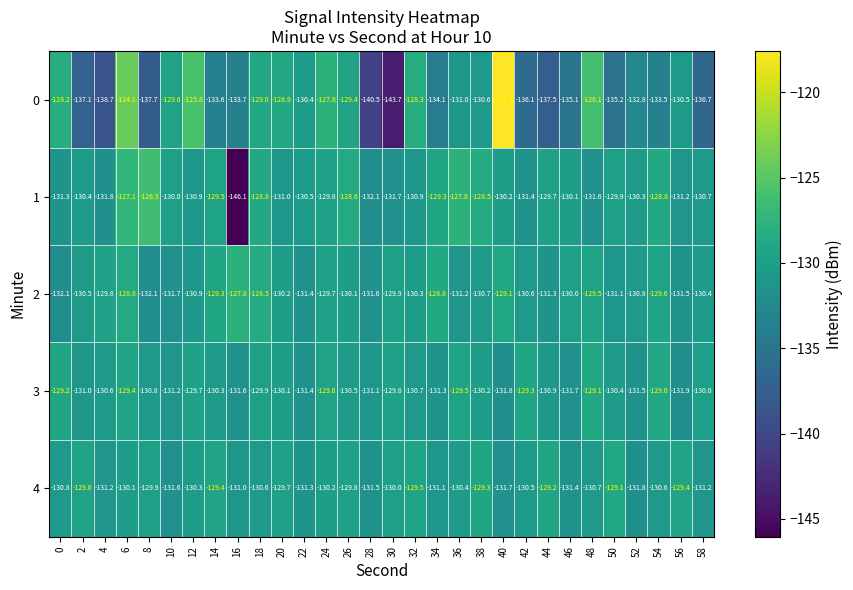

The value of 2 at 22 is -193.8. True or false?

False